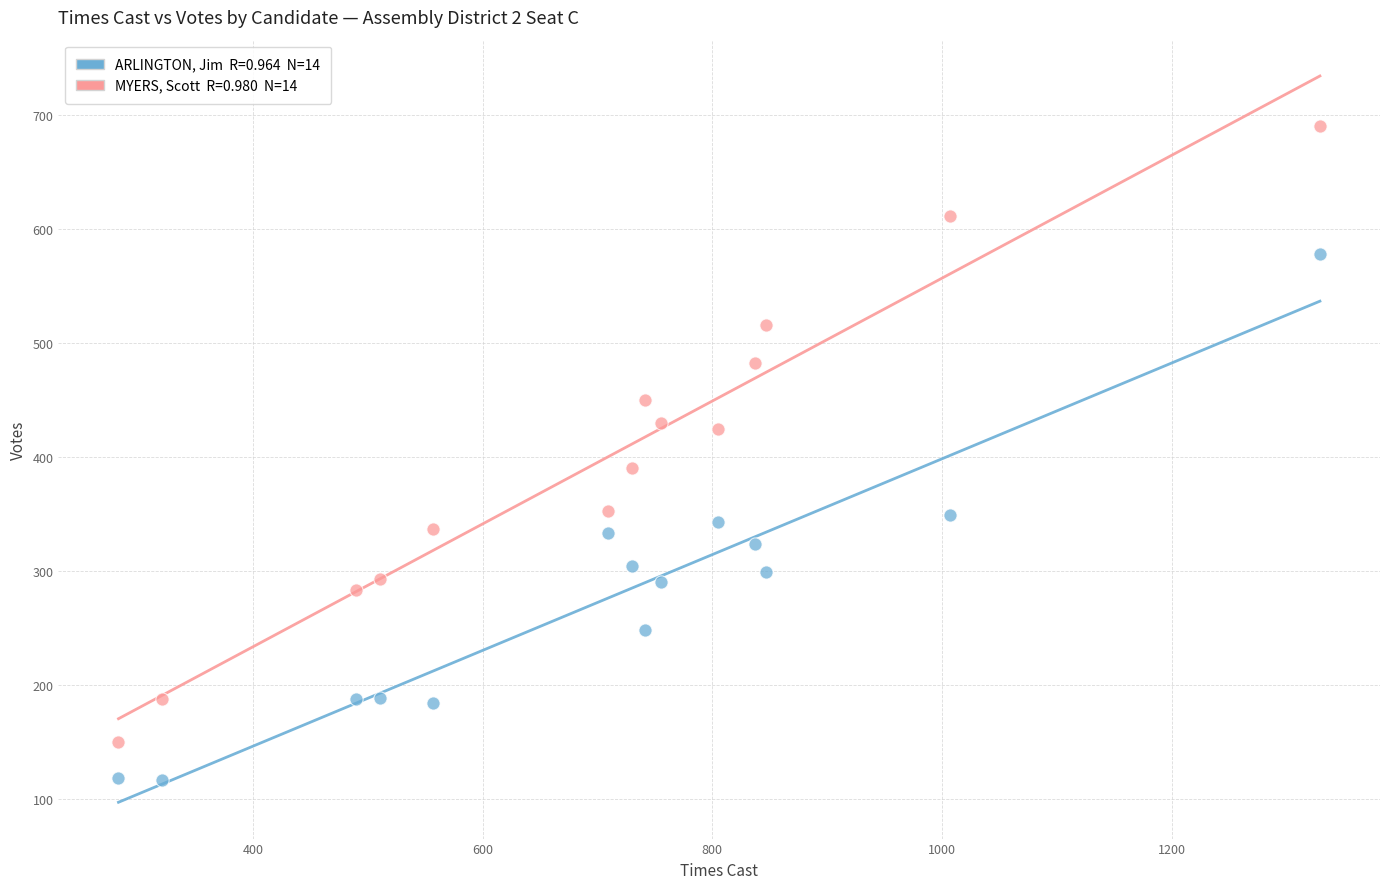

Across all data points, what is the range of X values (max minus min)?

1046